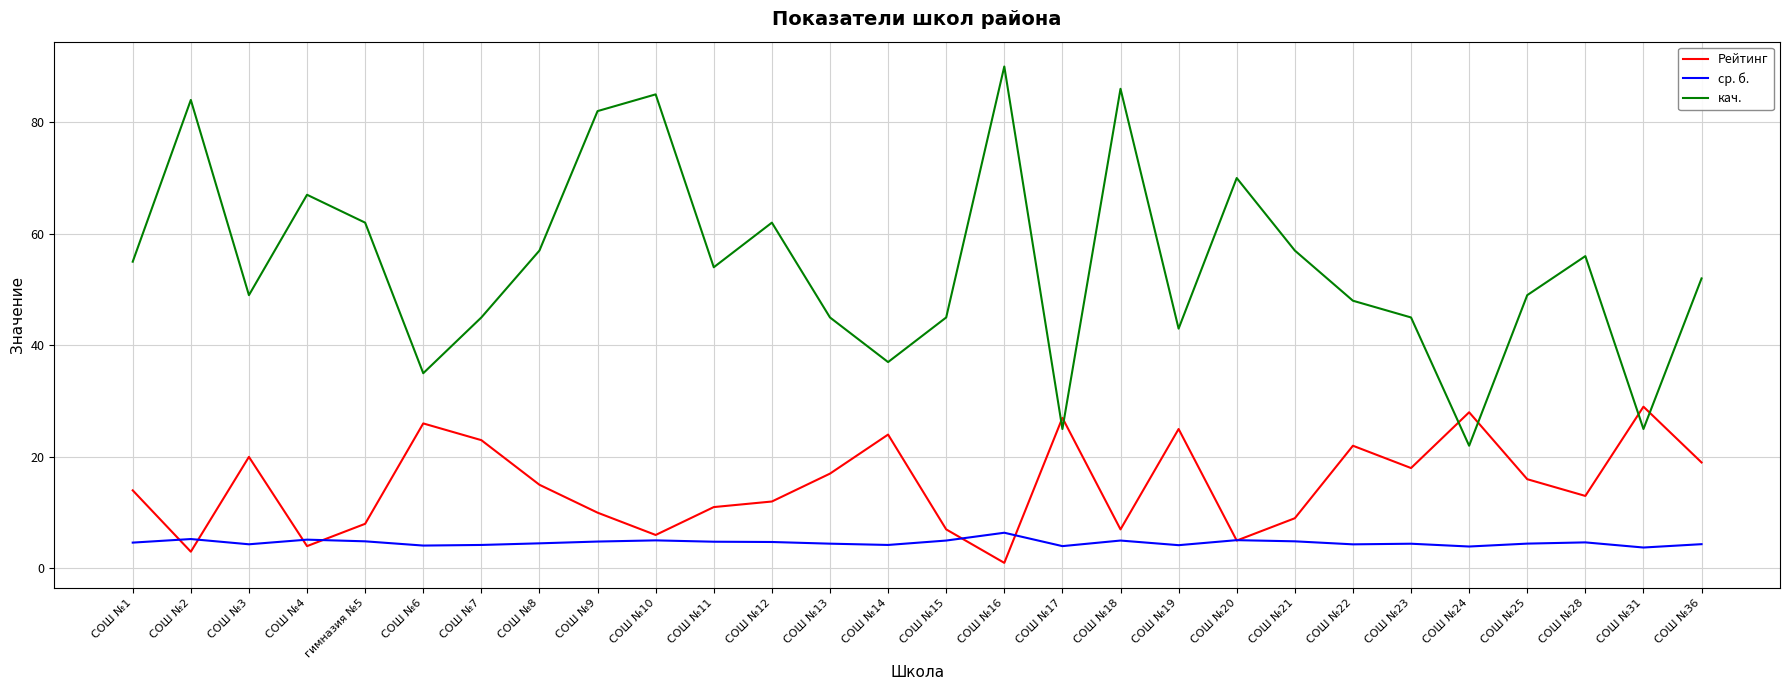

What is the maximum value for кач.?

90.0